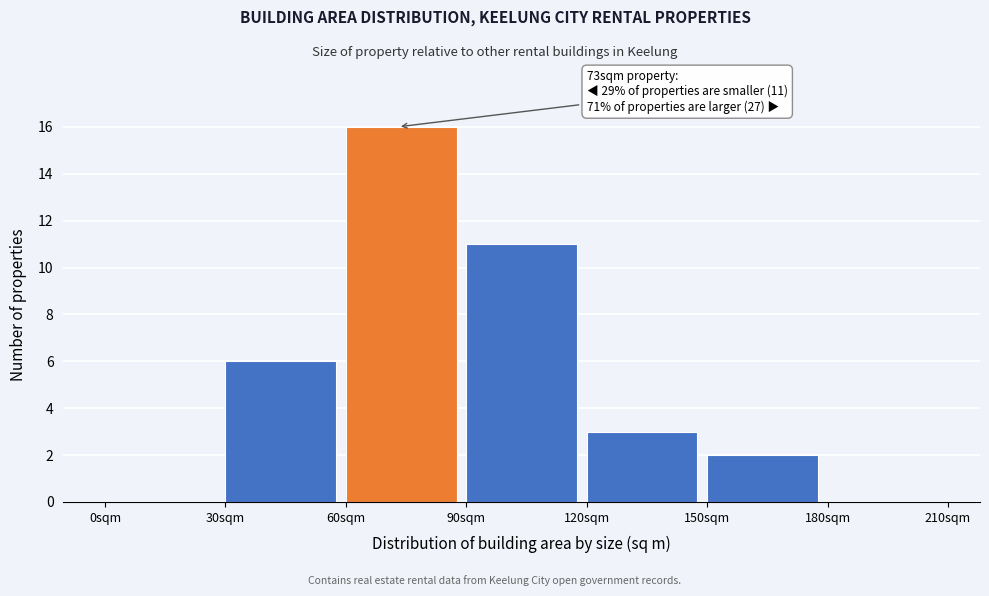

Which range on the x-axis has the tallest bar?

60 to 90